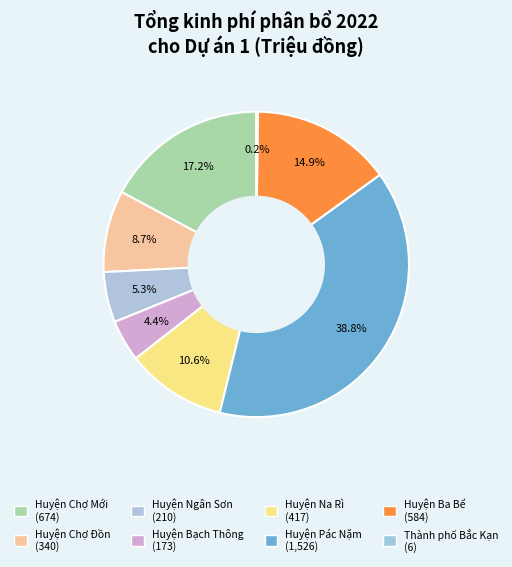

True or false: Huyện Chợ Đồn accounts for 18% of the total.

False